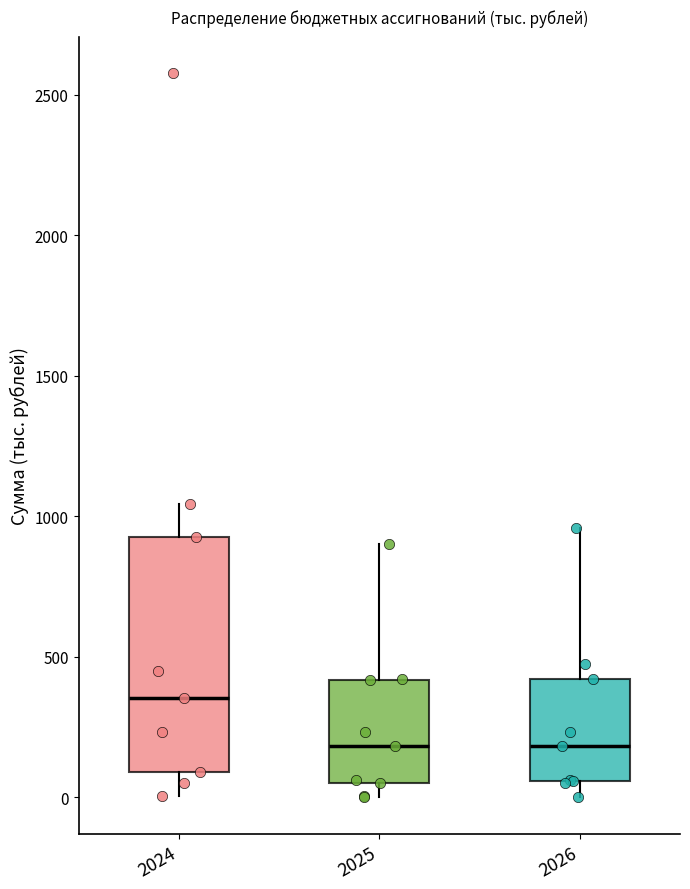

Reading left to right, transcribe this box plot: for each box, give where its median line is, the range the box spans, and where its two whiskers end, as read against the y-axis. The values are not printed on the chart, so give them approximately, as read against the axis.

2024: median 350, box 100 to 950, whiskers 0 to 1050
2025: median 200, box 50 to 400, whiskers 0 to 900
2026: median 200, box 50 to 400, whiskers 0 to 950